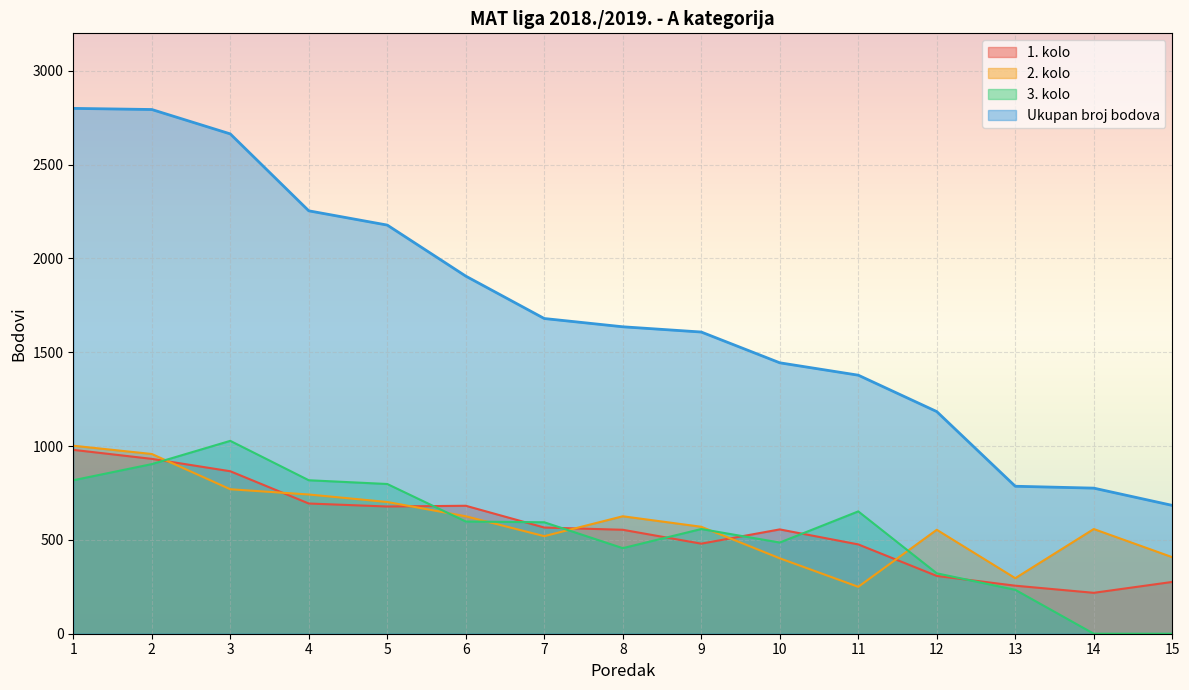

How many data points does each series have?

15